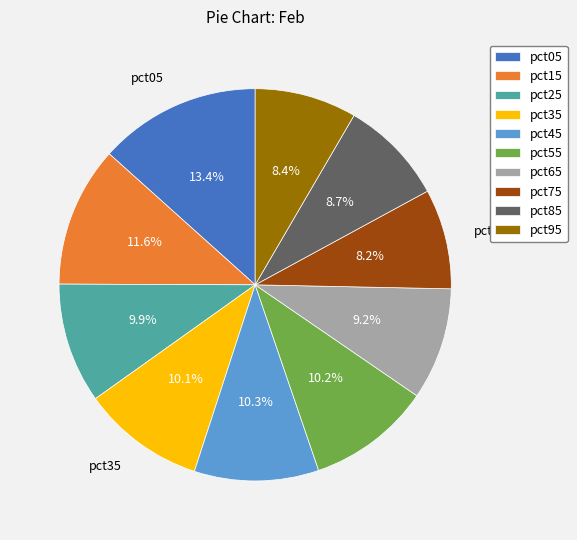

To the nearest percent, what is the average slice percentage?

10%